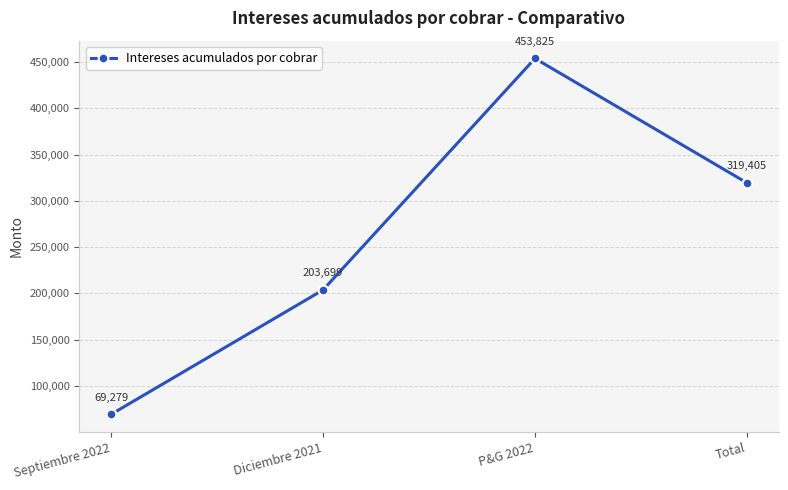

What is the maximum value shown in the chart?

453825.0